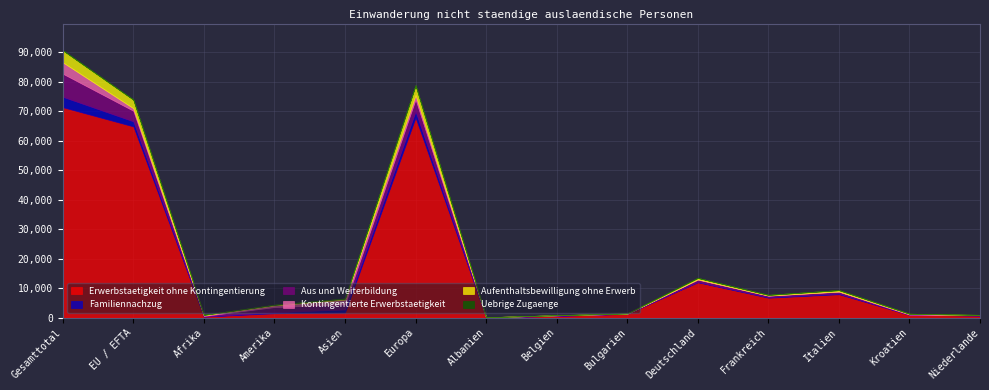

In Aus und Weiterbildung, how many points are lower than both neighbors (excluding endpoints)?

6